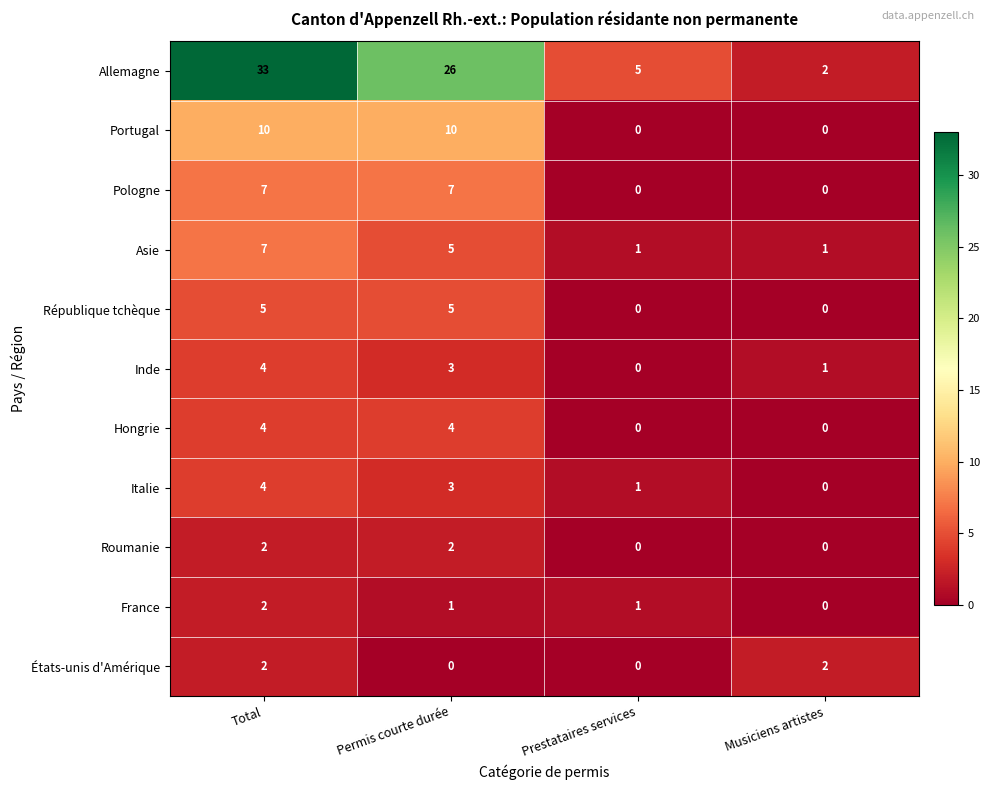

What is the greatest value displayed?

33